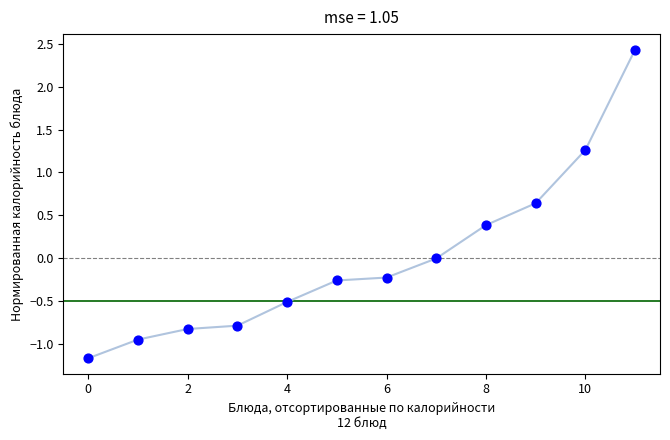

What is the range of Y values (max minus min)?

3.6